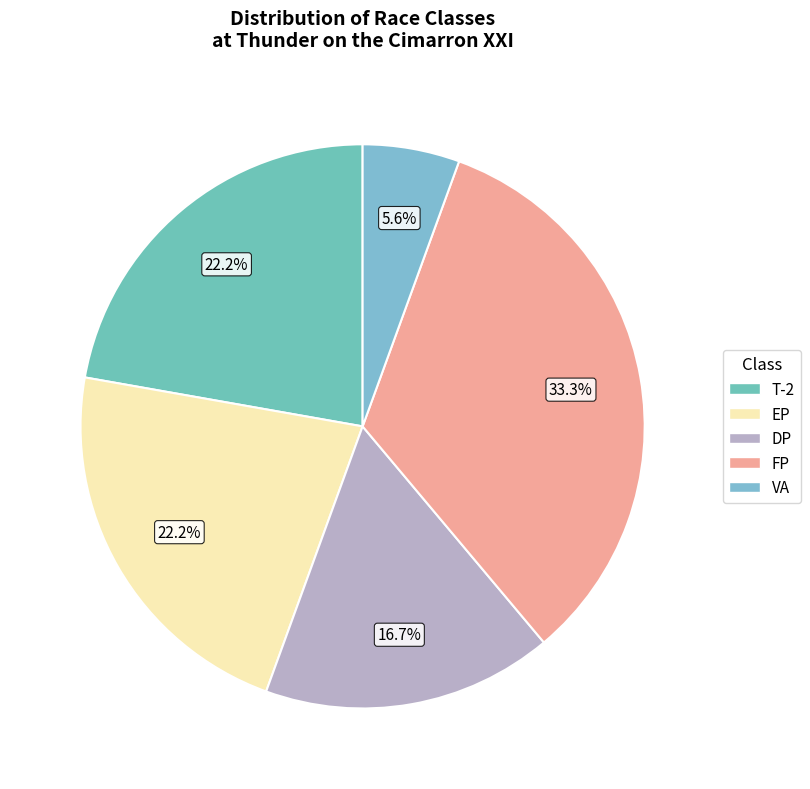

Is the sum of FP and T-2 greater than half?

Yes